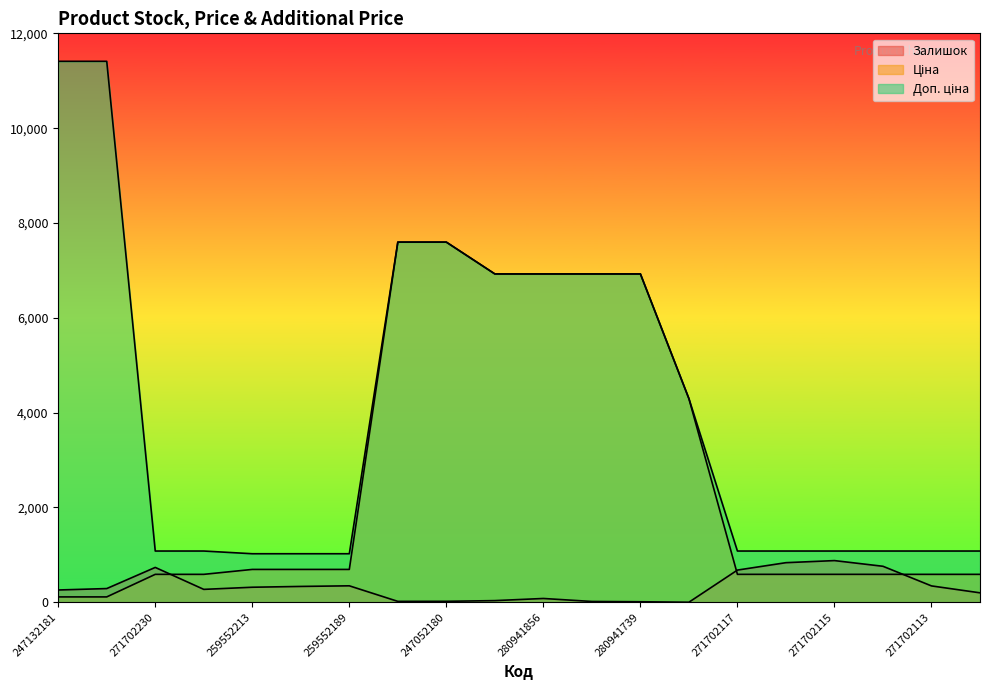

Which series has the largest range (max minus min)?

Доп. ціна